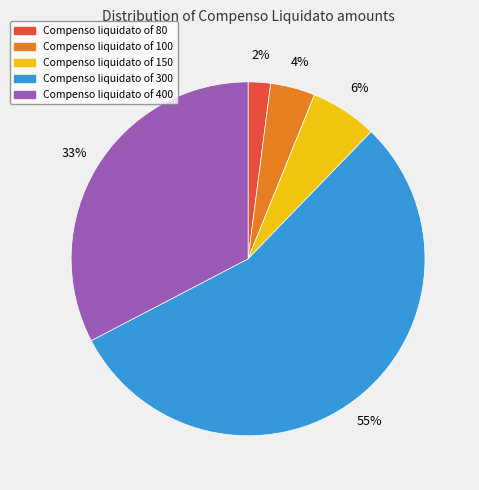

To the nearest percent, what is the average slice percentage?

20%